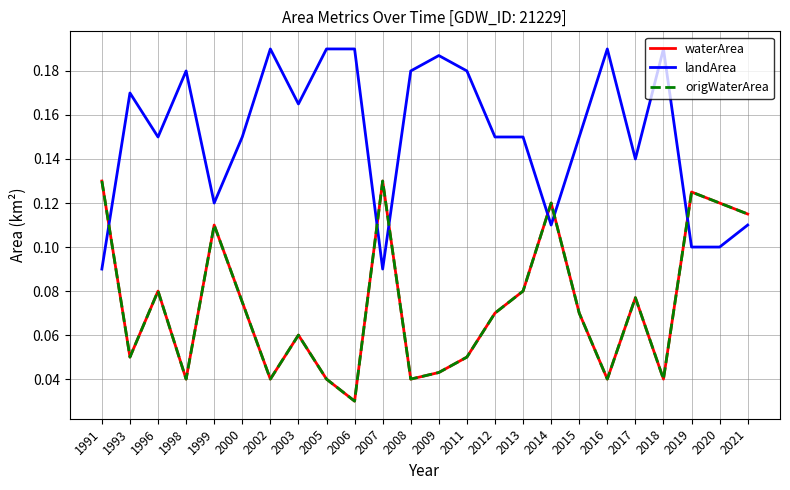

Rank the series at 1991 from lowest to highest value.

landArea, waterArea, origWaterArea